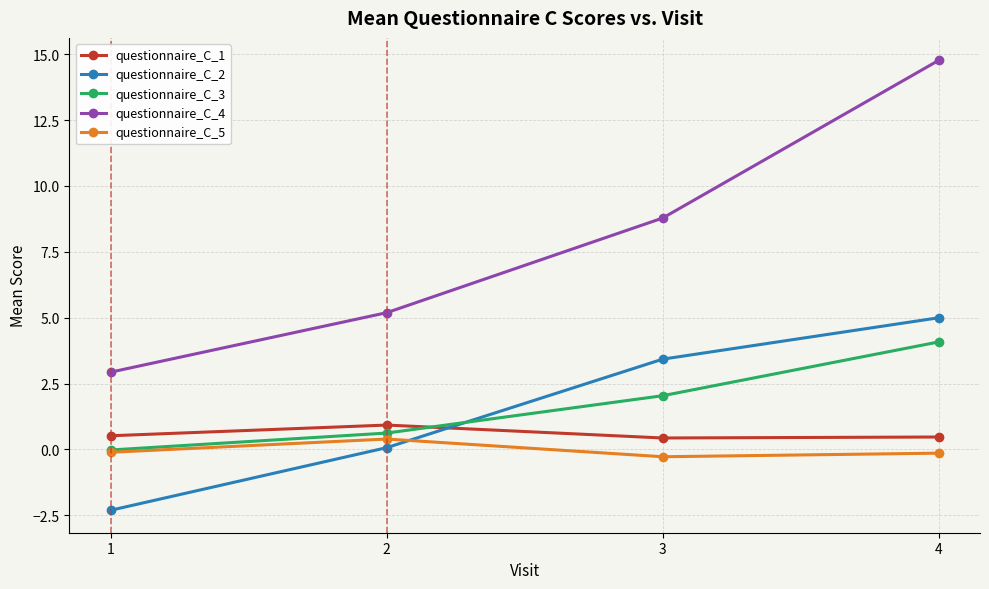

What is the value of the questionnaire_C_4 point at the 2nd from the left?

5.2